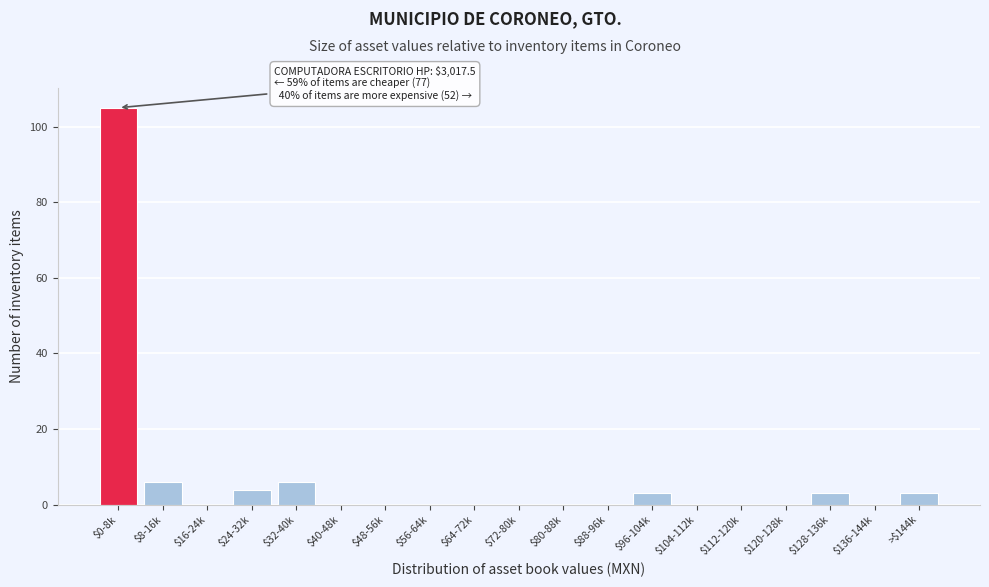

The value at $16-24k is 0. True or false?

True